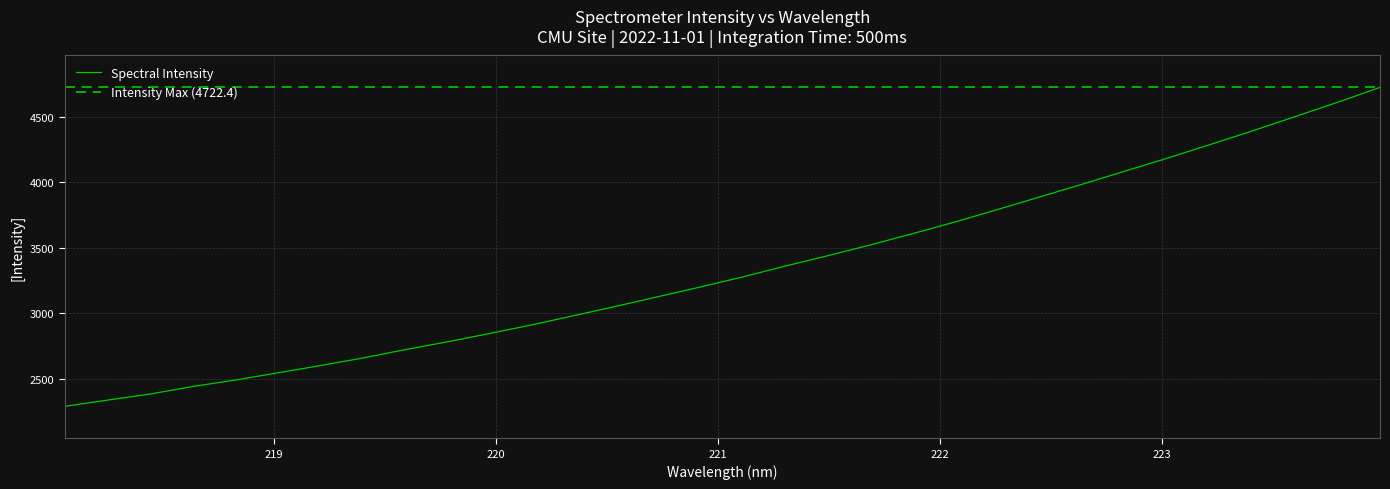

What is the lowest value of the Spectral Intensity series?

2289.2